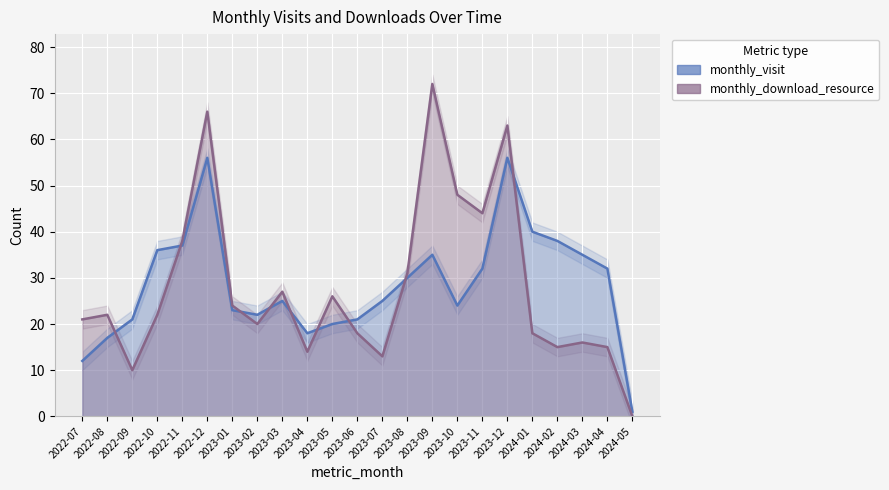

In monthly_download_resource, how many points are lower than both neighbors (excluding endpoints)?

6